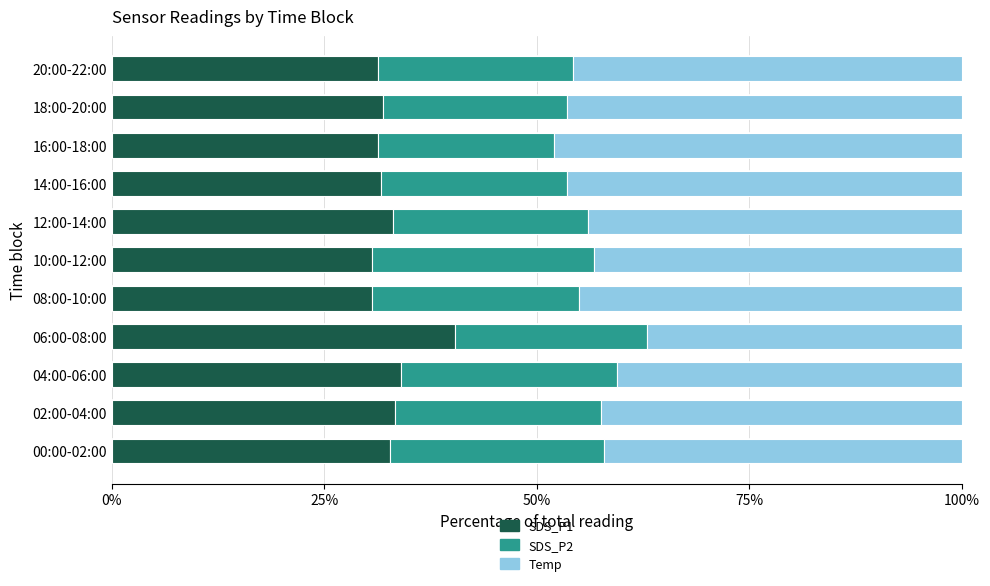

At which label does SDS_P1 reach its peak?

06:00-08:00